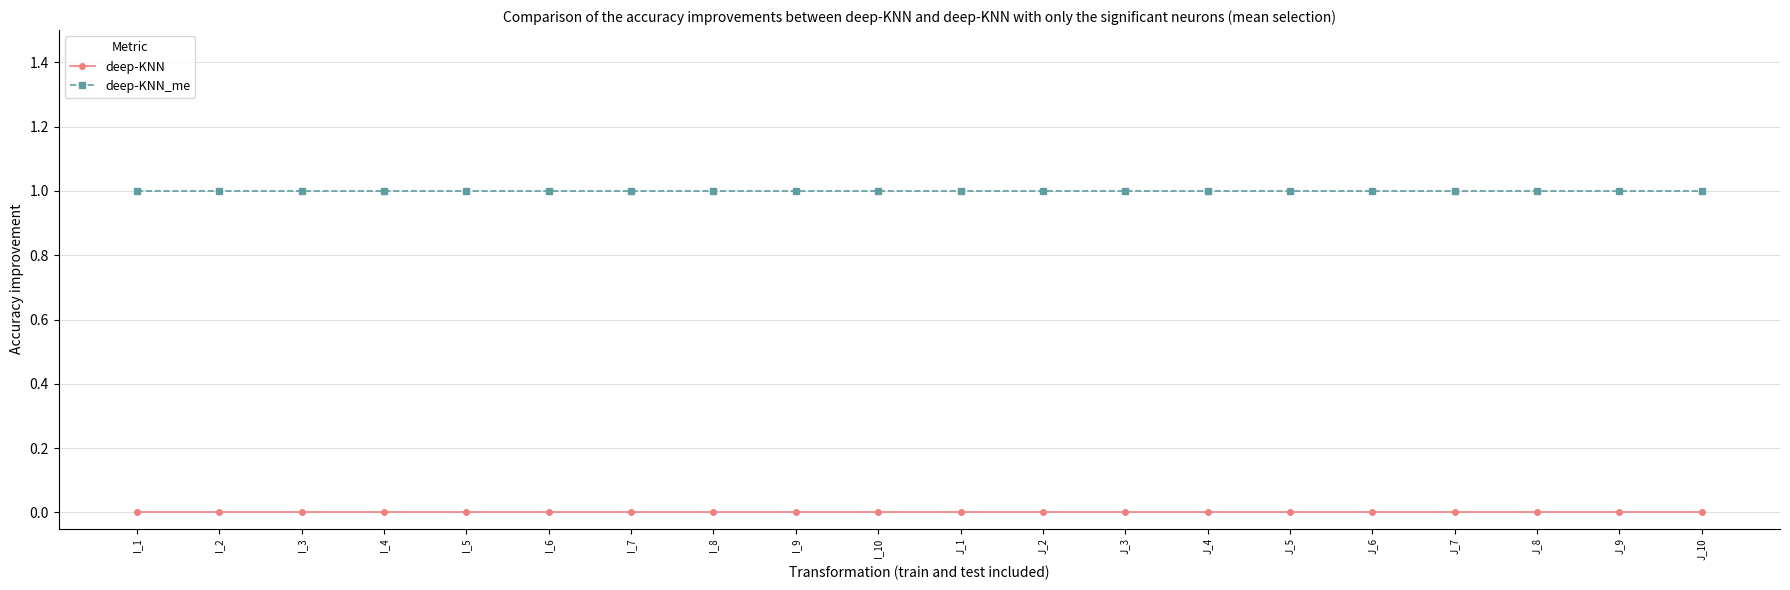

Reading right to left, list all the values displayed in this chart.

deep-KNN: J_10=0	J_9=0	J_8=0	J_7=0	J_6=0	J_5=0	J_4=0	J_3=0	J_2=0	J_1=0	I_10=0	I_9=0	I_8=0	I_7=0	I_6=0	I_5=0	I_4=0	I_3=0	I_2=0	I_1=0
deep-KNN_me: J_10=1	J_9=1	J_8=1	J_7=1	J_6=1	J_5=1	J_4=1	J_3=1	J_2=1	J_1=1	I_10=1	I_9=1	I_8=1	I_7=1	I_6=1	I_5=1	I_4=1	I_3=1	I_2=1	I_1=1